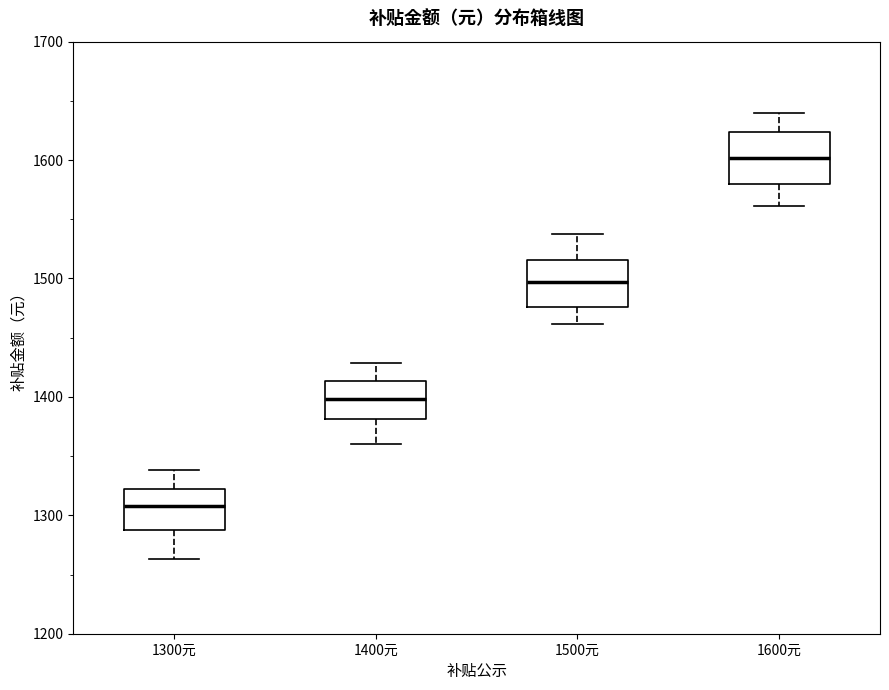

Reading left to right, read every box against the y-axis: the position of its median line, the range the box covers, and the ends of its whiskers. The values are not printed on the chart, so give them approximately, as read against the axis.

1300元: median 1310, box 1290 to 1320, whiskers 1260 to 1340
1400元: median 1400, box 1380 to 1410, whiskers 1360 to 1430
1500元: median 1500, box 1480 to 1520, whiskers 1460 to 1540
1600元: median 1600, box 1580 to 1620, whiskers 1560 to 1640